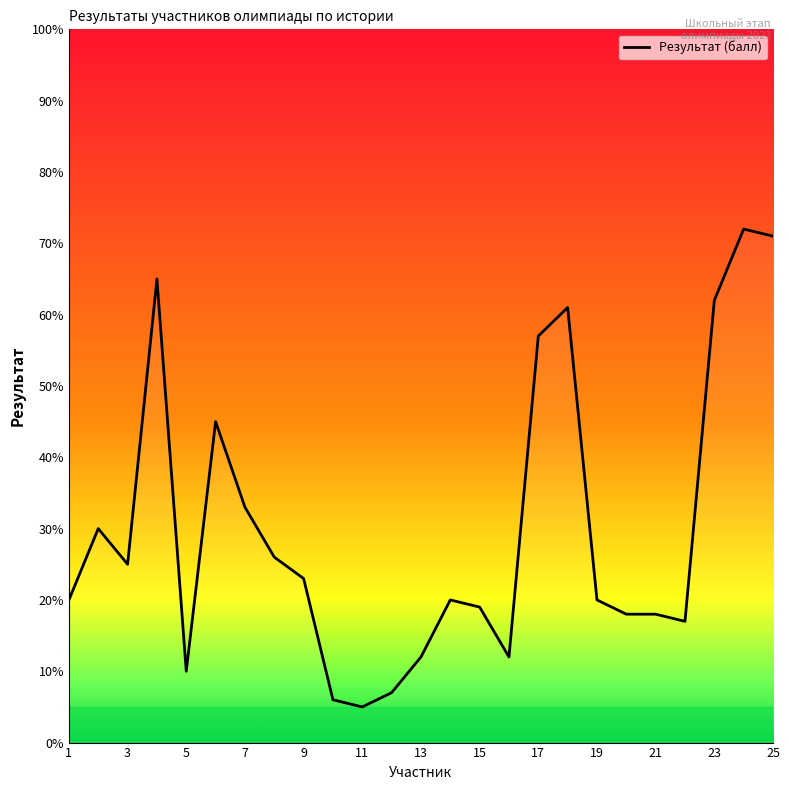

What is the difference between the maximum and minimum values?

67